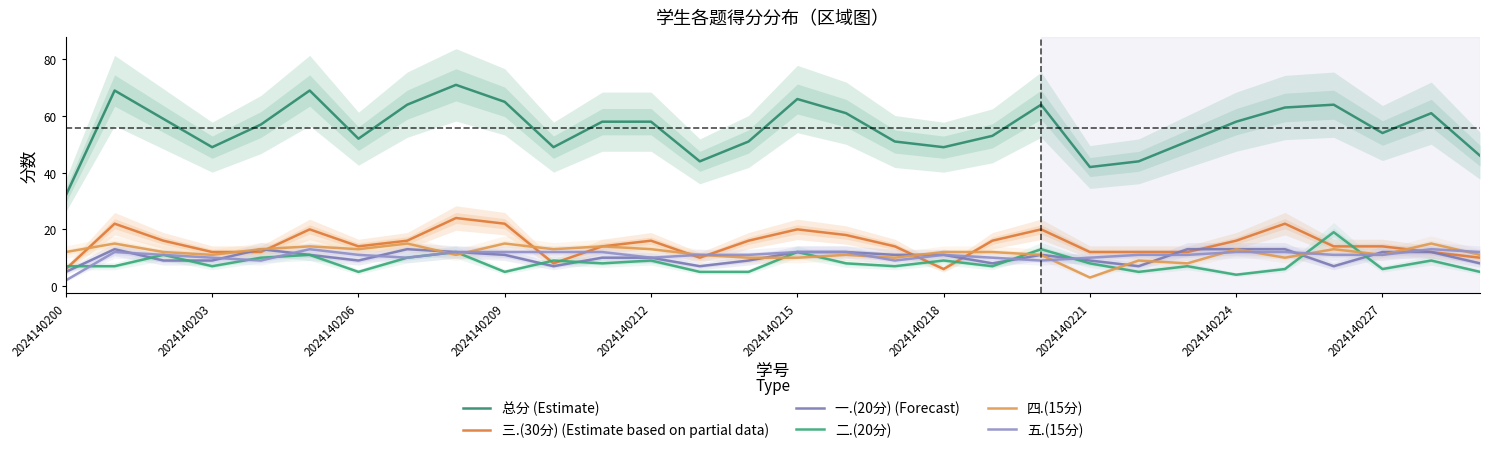

What value does the 二.(20分) series have at 25, to the nearest 10?

10